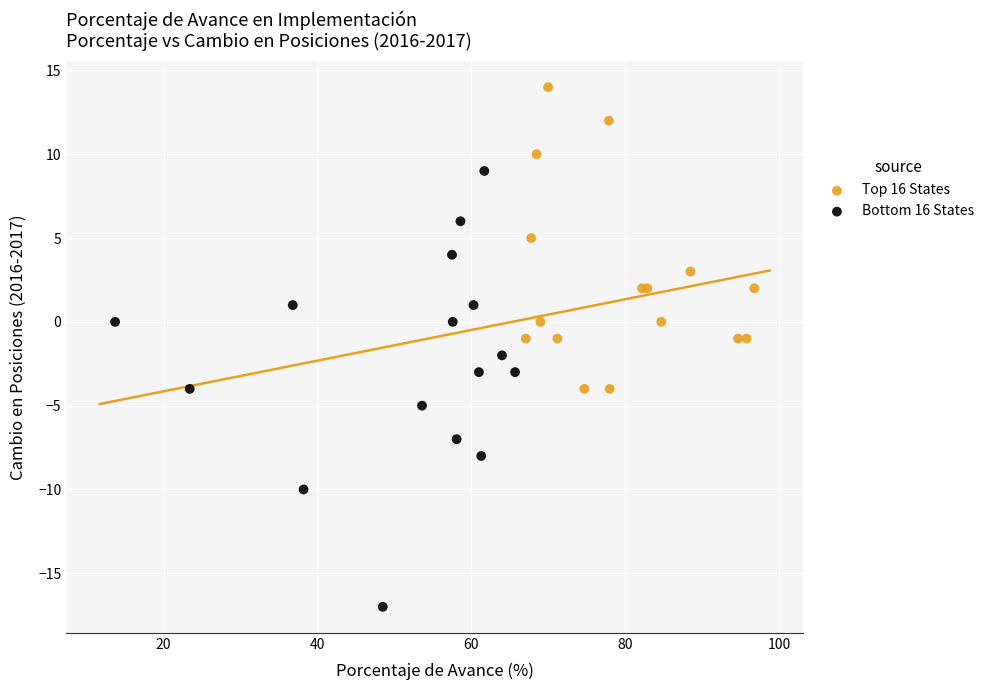

Which series reaches the maximum Y coordinate?

Top 16 States